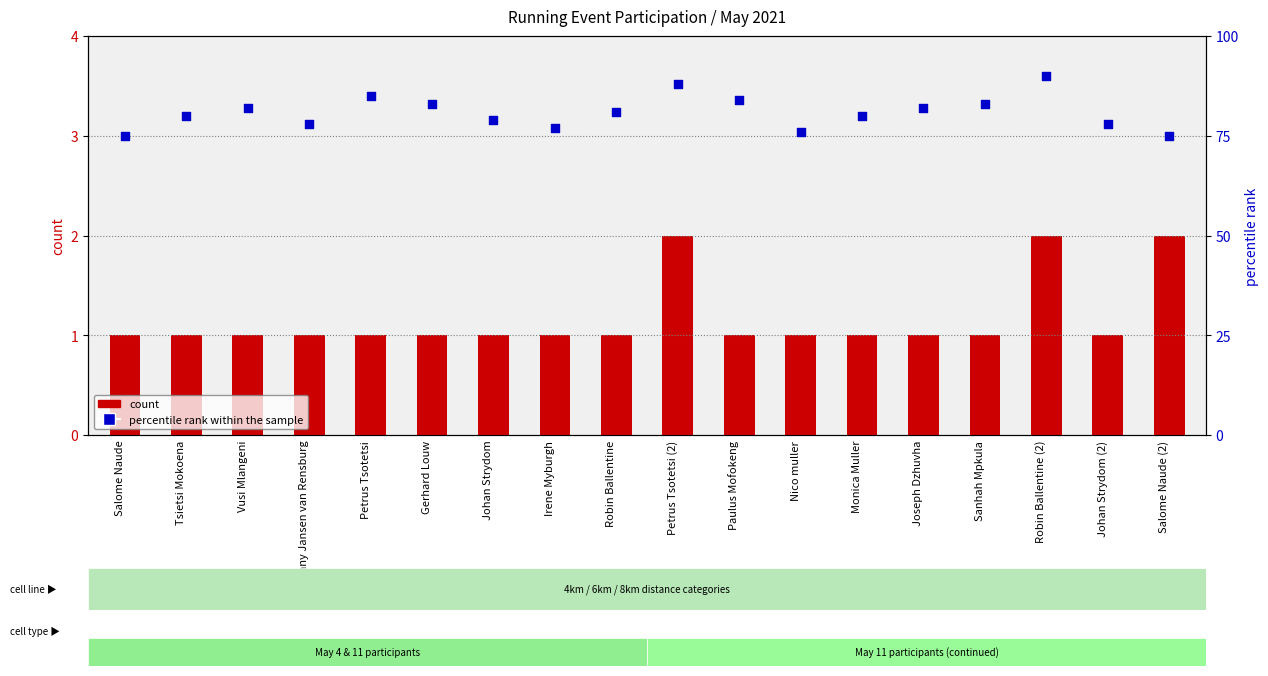

Which series has the widest spread of Y values?

percentile rank within the sample